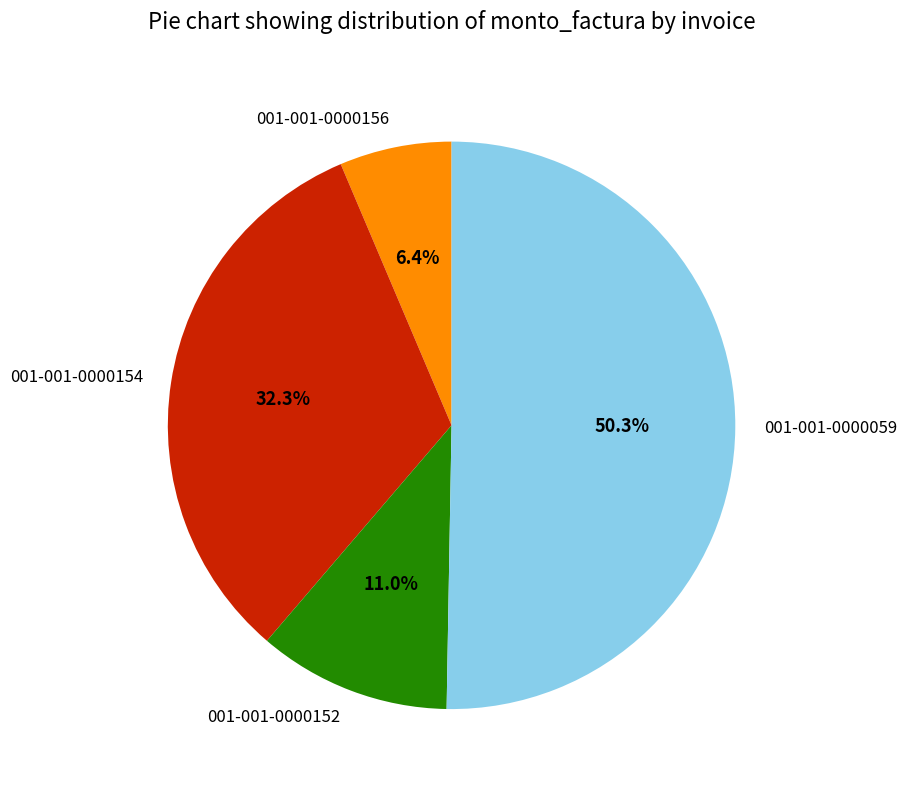

What is the largest slice in the pie chart?

001-001-0000059